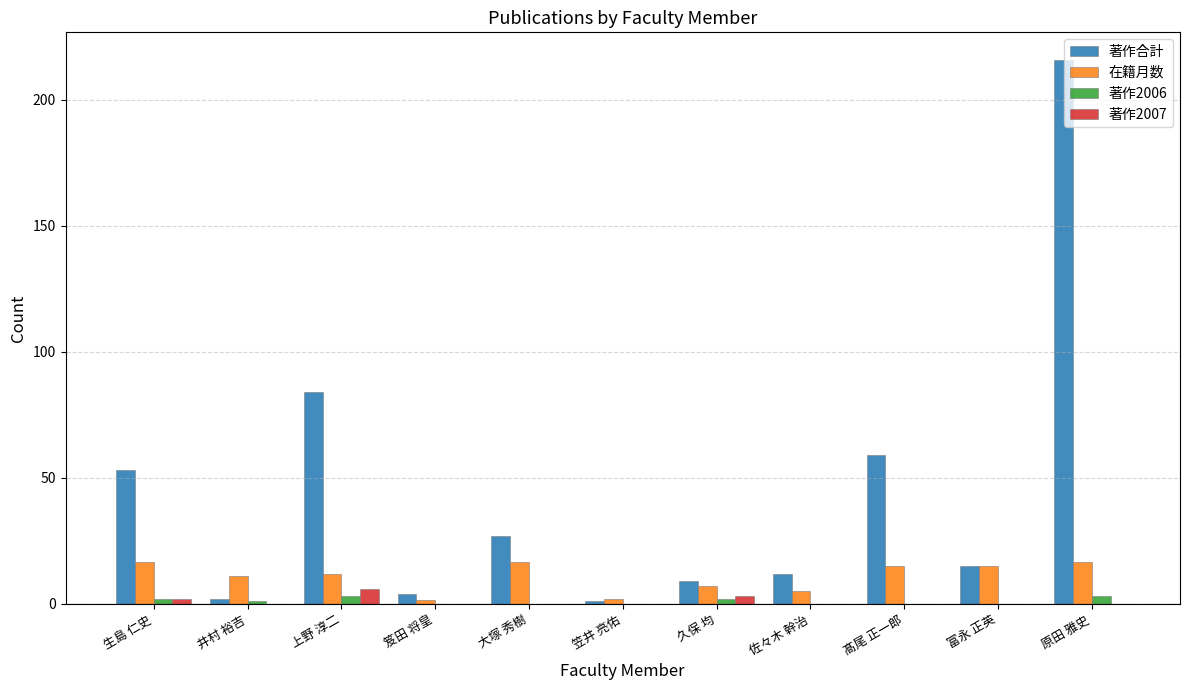

How many groups of bars are there?

11